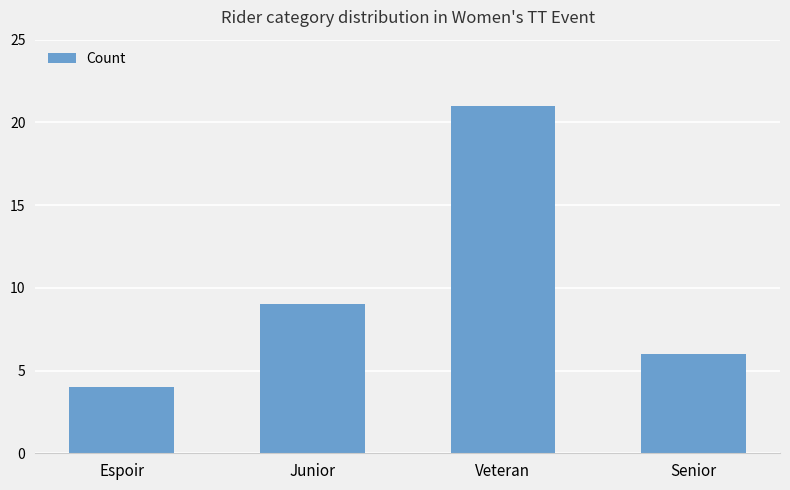

What position from the right is Espoir?

4